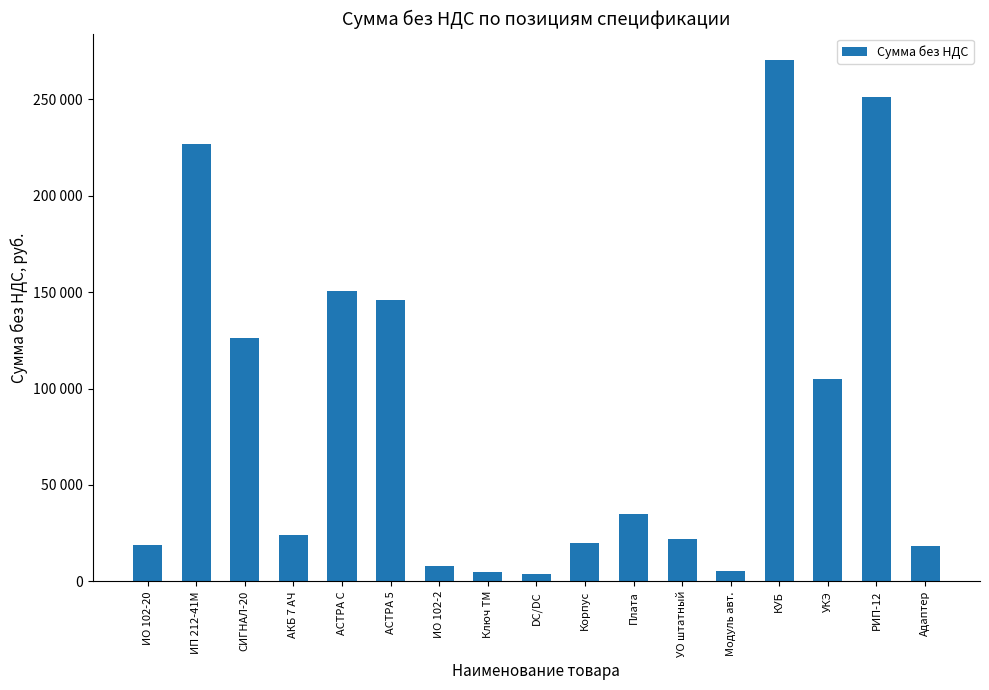

What is the average value?

84534.6